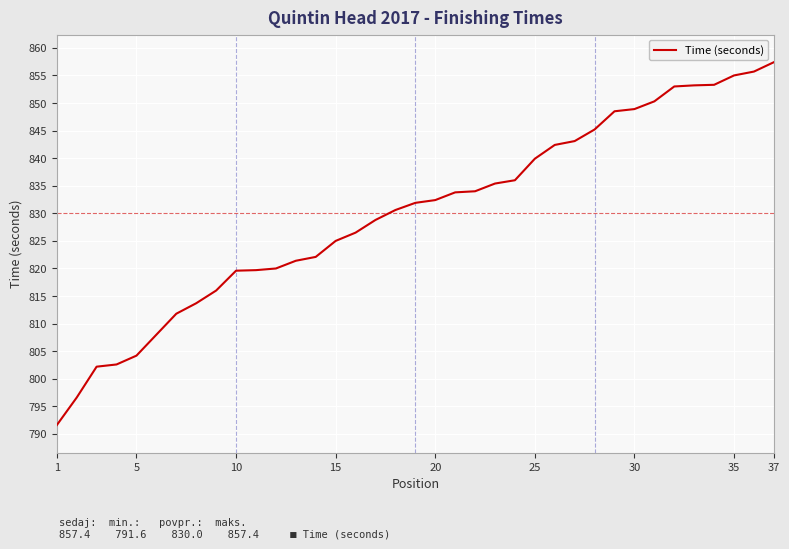

How many values exceed 831?

19